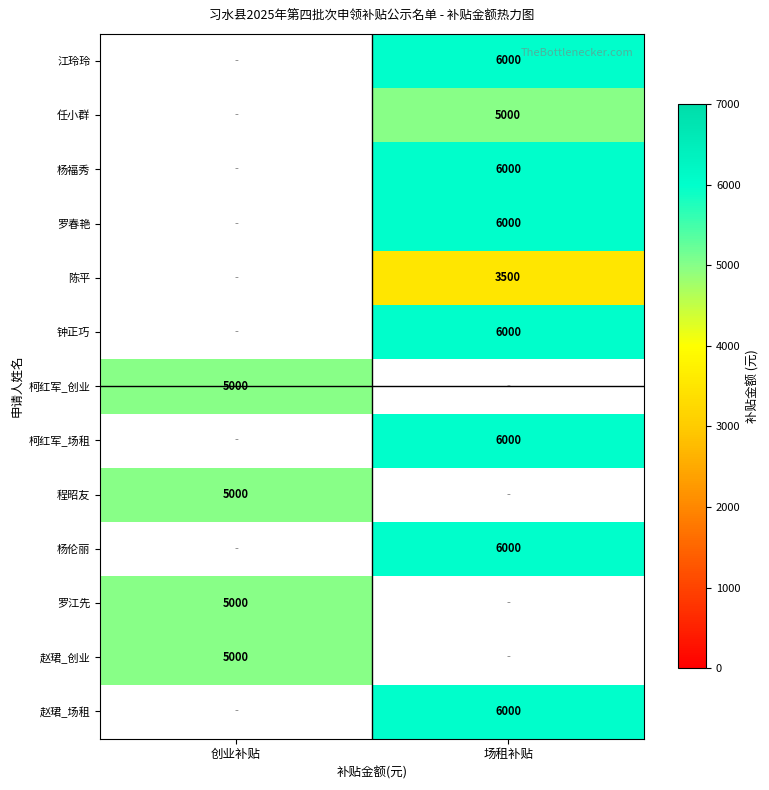

Which label corresponds to the largest value in the chart?

场租补贴